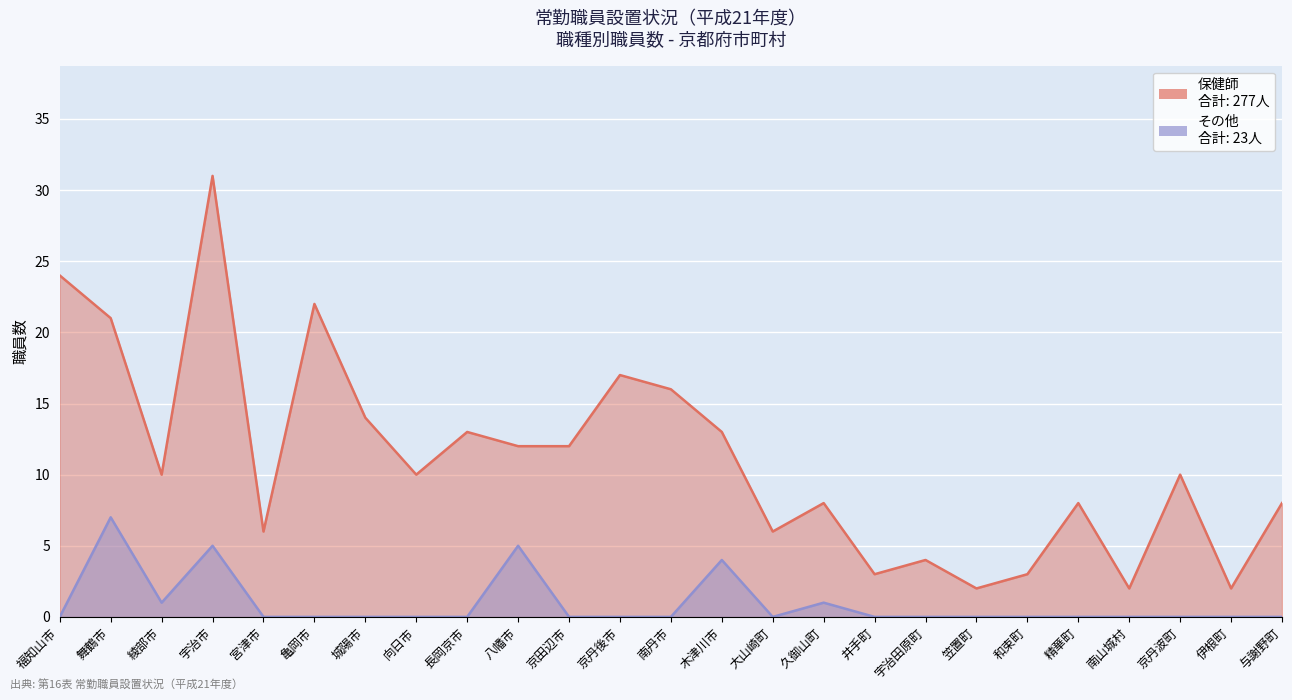

How many lines are shown in the chart?

2